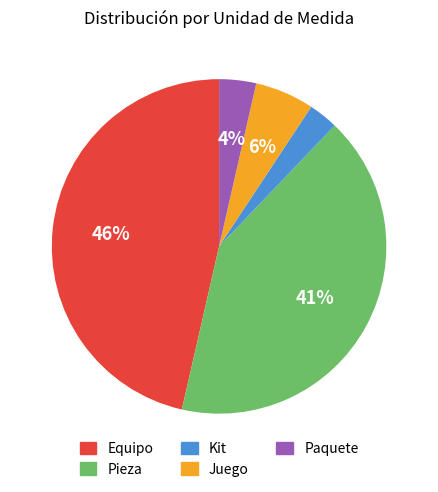

Which category has the smallest portion of the pie?

Kit